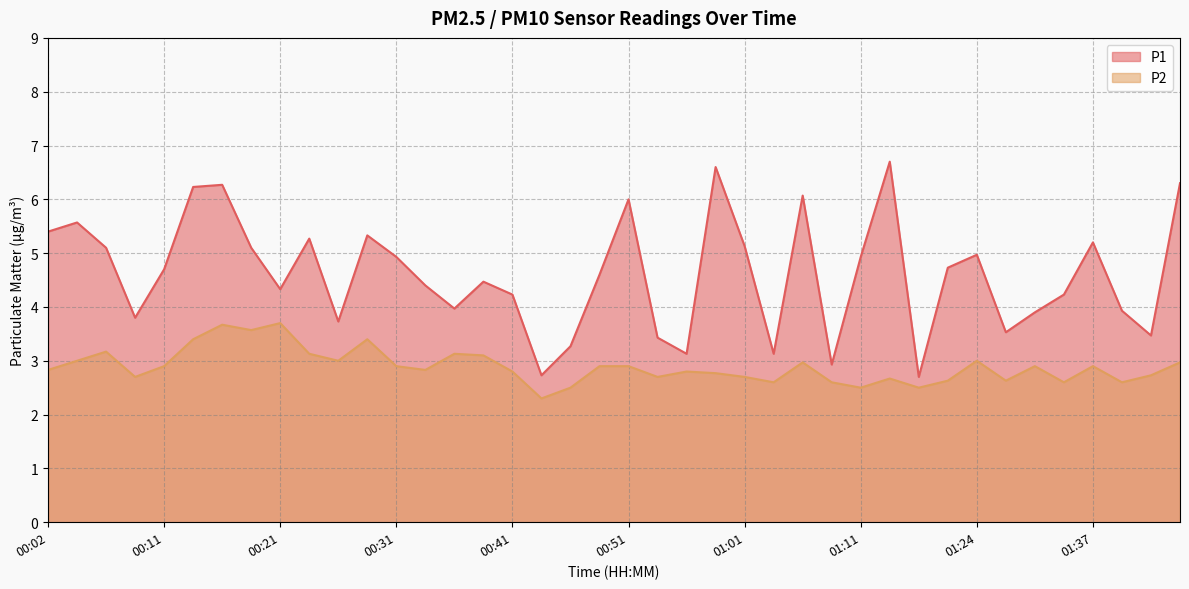

How many values in the P1 series are below 4?

14